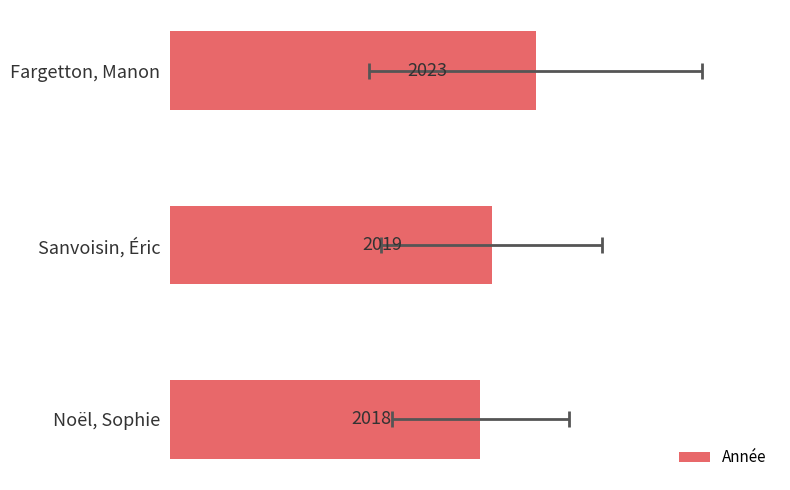

What is the smallest value displayed?

2018